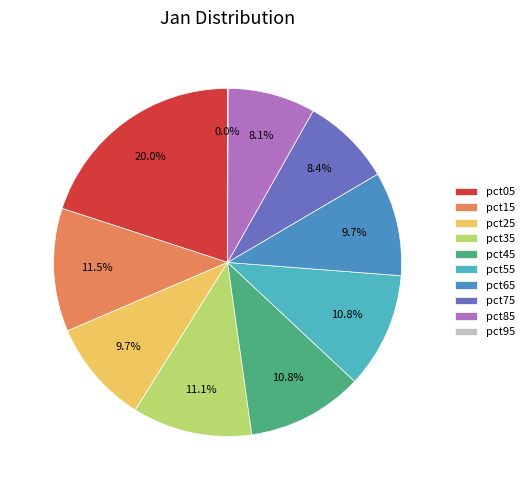

Is it true that pct55 is 11% of the pie?

True